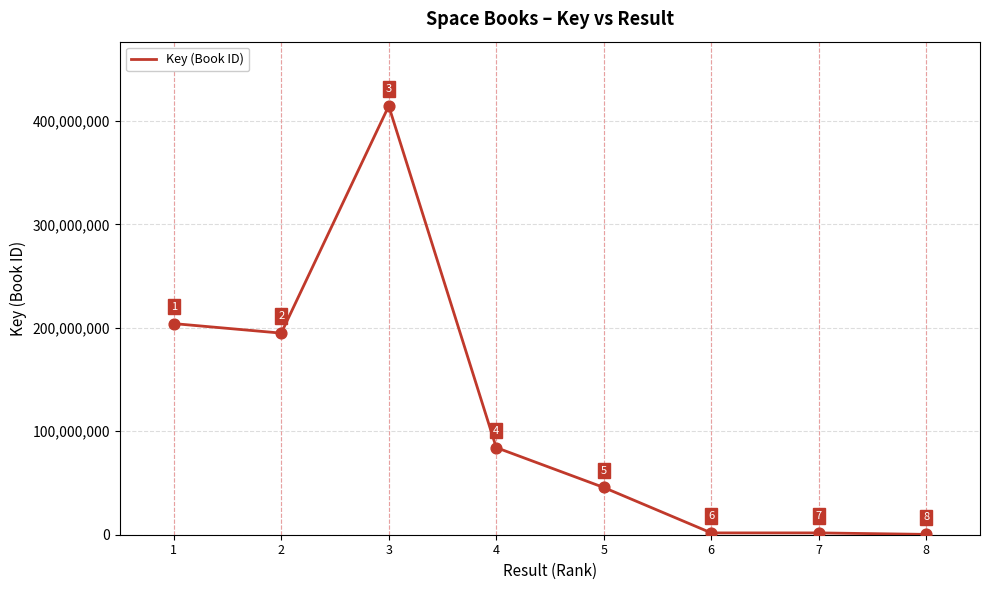

Approximately how many times larger is the value at 3 compared to 6?

235.5